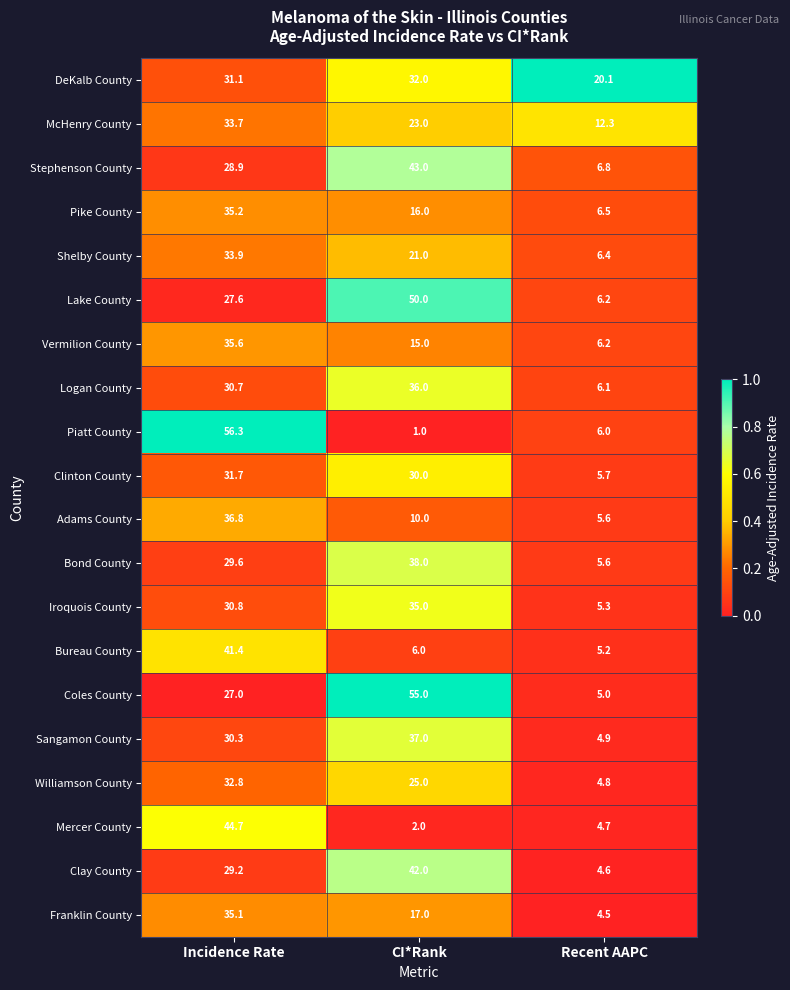

At which category is the sum across all series the highest?

Incidence Rate